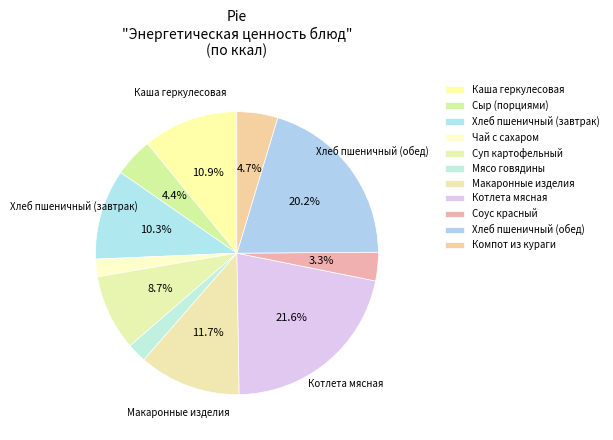

To the nearest percent, what percentage of the pie is Хлеб пшеничный (обед)?

20%